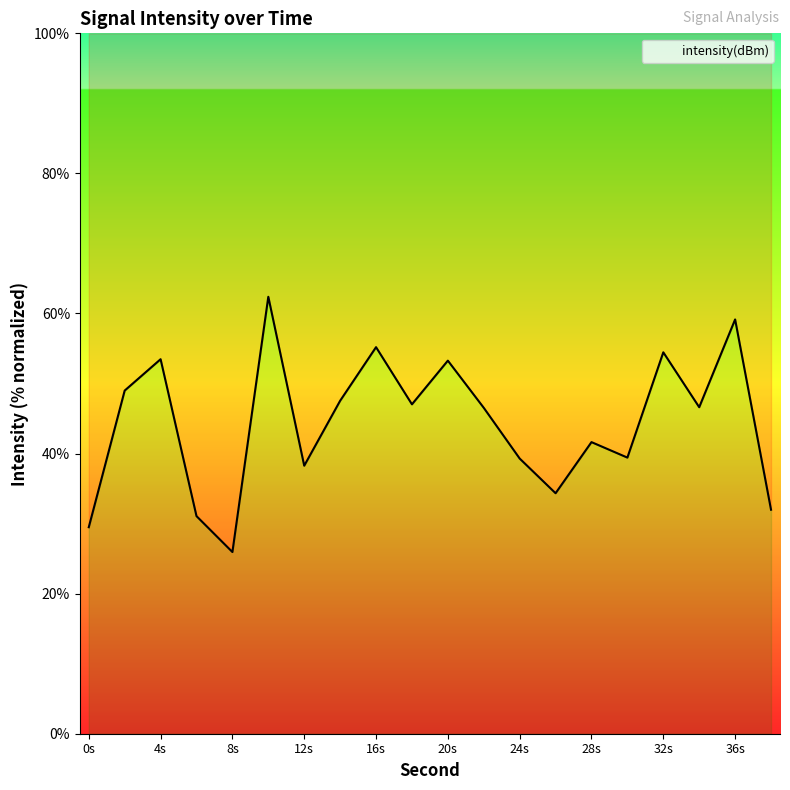

The value at 6 is 18.4. True or false?

False